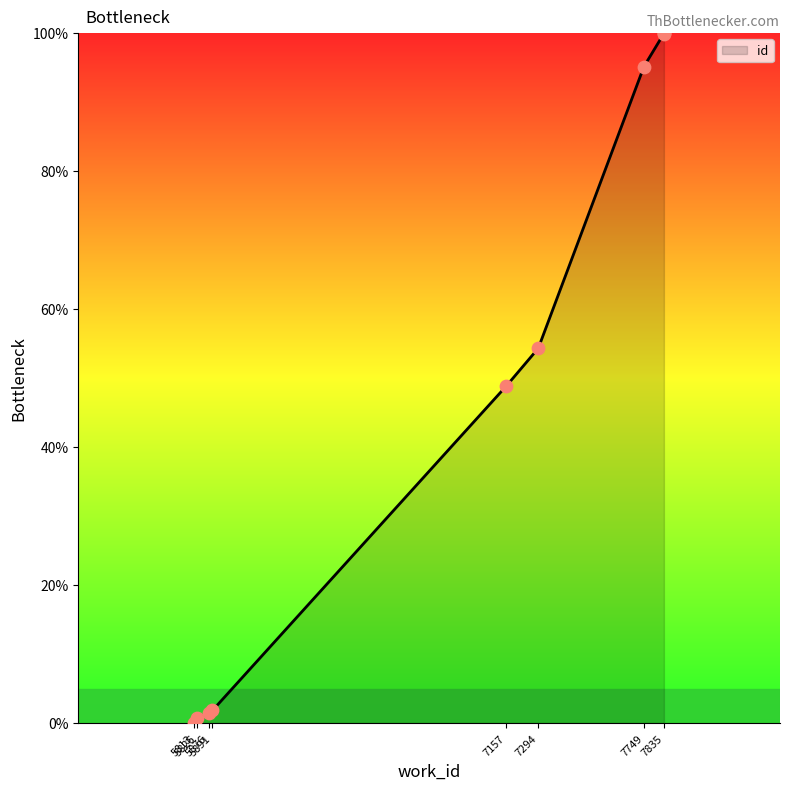

Approximately how many times larger is the value at 7835 compared to 7835?

1.0